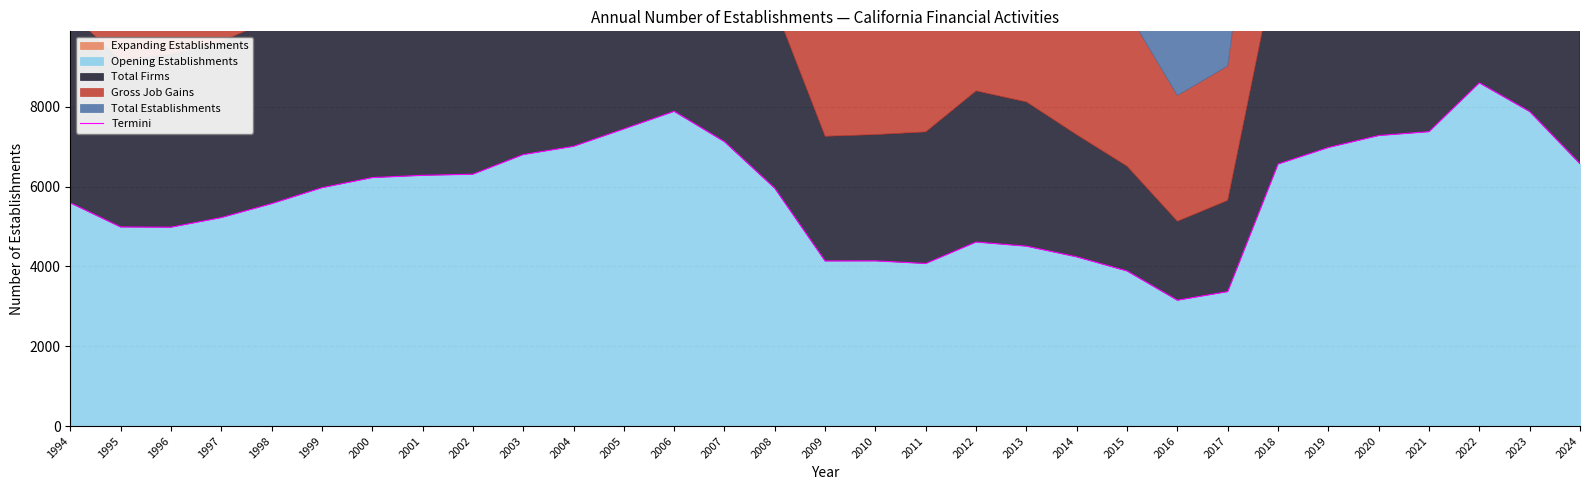

What is the sum of the values at 2022 and 2018?

15171